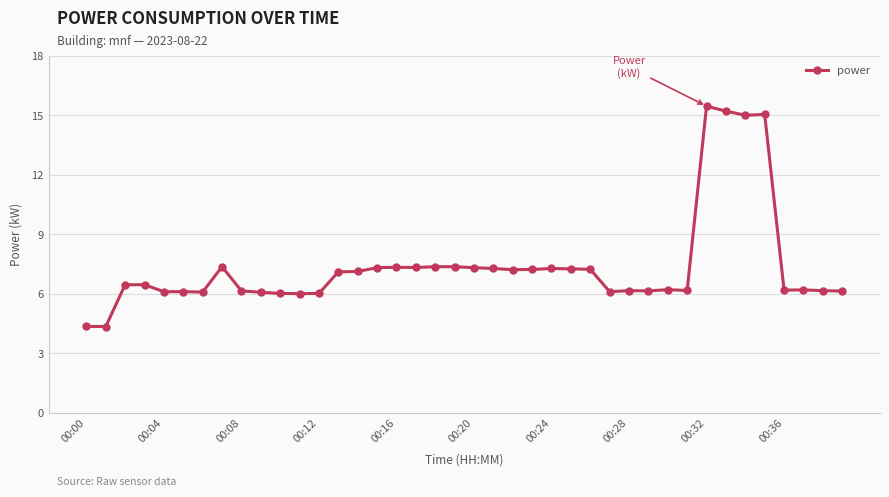

What is the difference between the maximum and second lowest values?

11.1